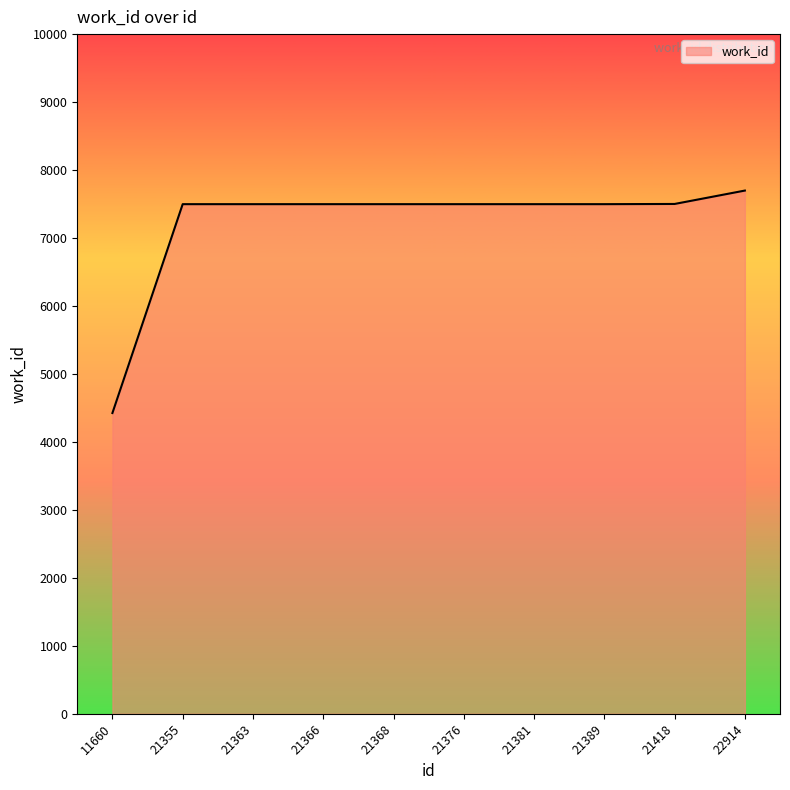

How many categories are shown in the chart?

10